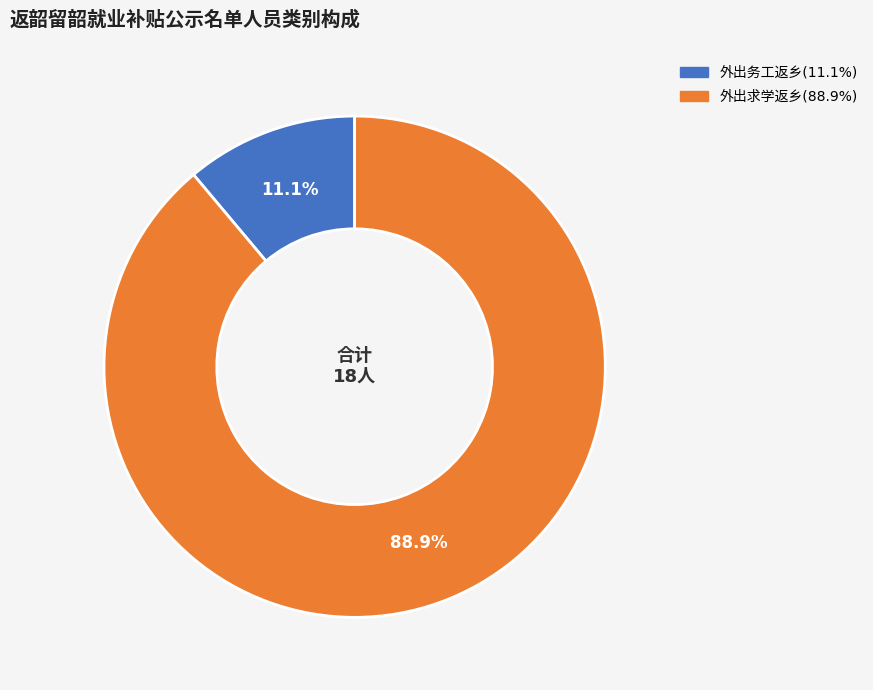

What portion of the pie excludes 外出求学返乡?

11.1%